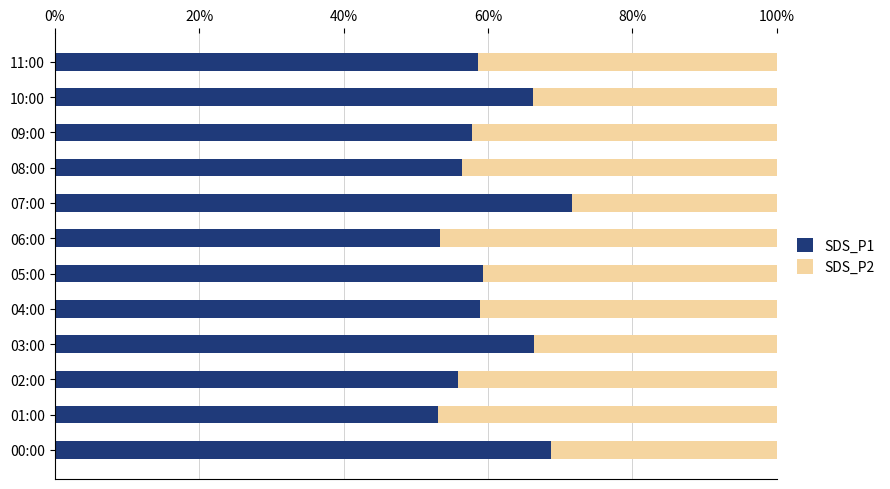

What is the highest value of the SDS_P1 series?

71.6